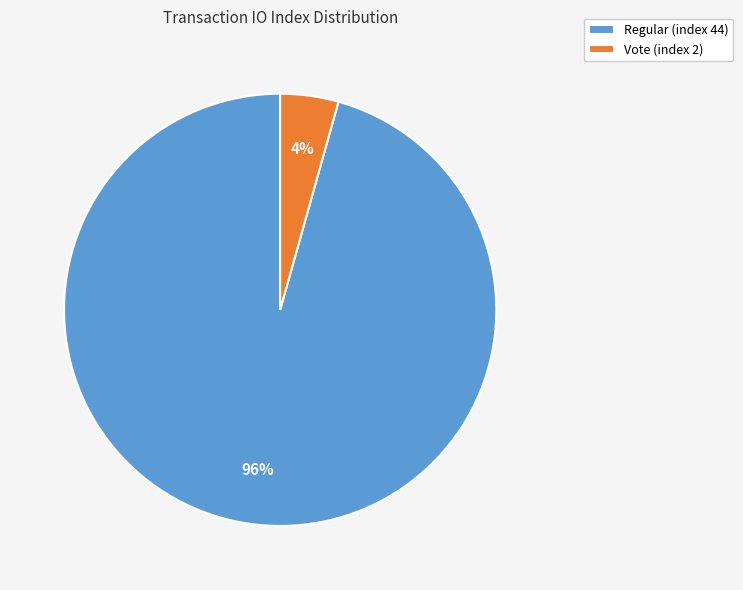

Does any single category account for the majority?

Yes